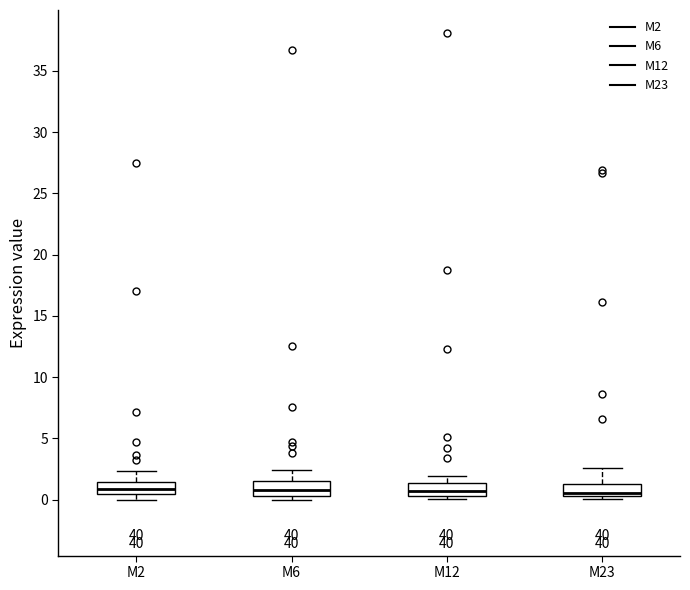

Reading left to right, read every box against the y-axis: the position of its median line, the range the box covers, and the ends of its whiskers. The values are not printed on the chart, so give them approximately, as read against the axis.

M2: median 1.0, box 0.5 to 1.5, whiskers 0.0 to 2.5
M6: median 1.0, box 0.5 to 1.5, whiskers 0.0 to 2.5
M12: median 0.5 (inside the box), box 0.5 to 1.5, whiskers 0.0 to 2.0
M23: median 0.5 (just above the box's lower edge), box 0.5 to 1.5, whiskers 0.0 to 2.5